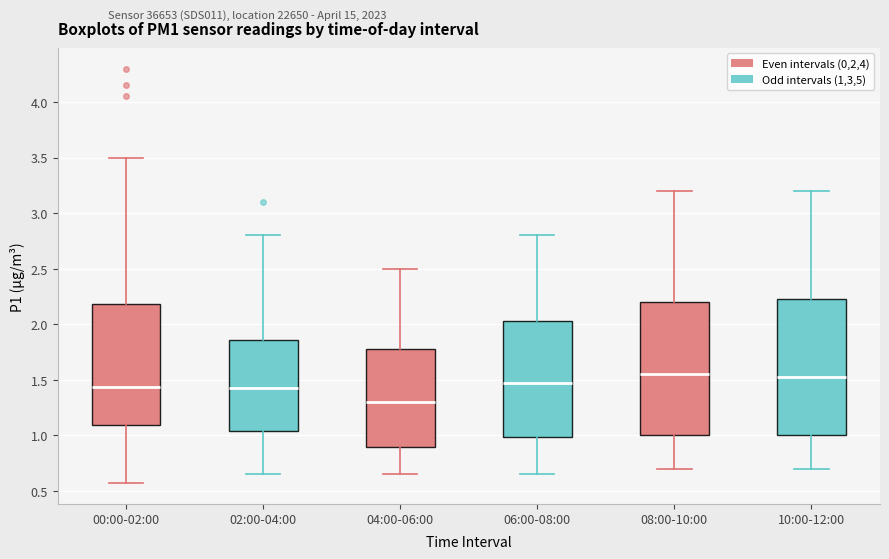

Reading left to right, read every box against the y-axis: the position of its median line, the range the box covers, and the ends of its whiskers. The values are not printed on the chart, so give them approximately, as read against the axis.

00:00-02:00: median 1.45, box 1.10 to 2.20, whiskers 0.55 to 3.50
02:00-04:00: median 1.45, box 1.05 to 1.85, whiskers 0.65 to 2.80
04:00-06:00: median 1.30, box 0.90 to 1.80, whiskers 0.65 to 2.50
06:00-08:00: median 1.50, box 1.00 to 2.05, whiskers 0.65 to 2.80
08:00-10:00: median 1.55, box 1.00 to 2.20, whiskers 0.70 to 3.20
10:00-12:00: median 1.55, box 1.00 to 2.25, whiskers 0.70 to 3.20